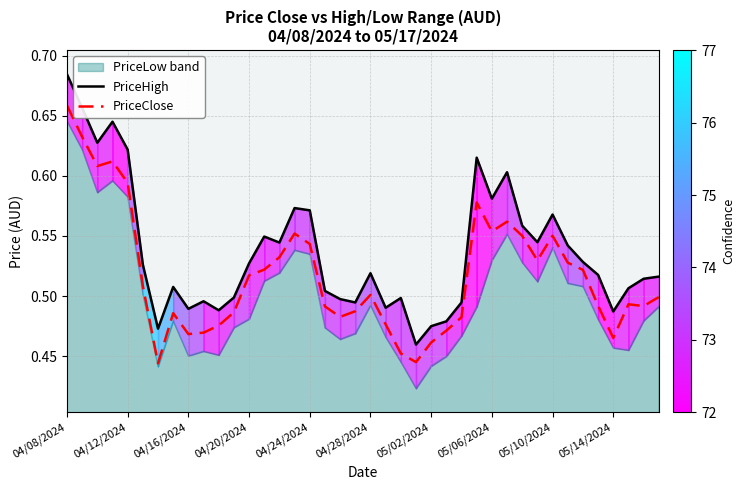

True or false: PriceClose and PriceHigh cross at least once.

False